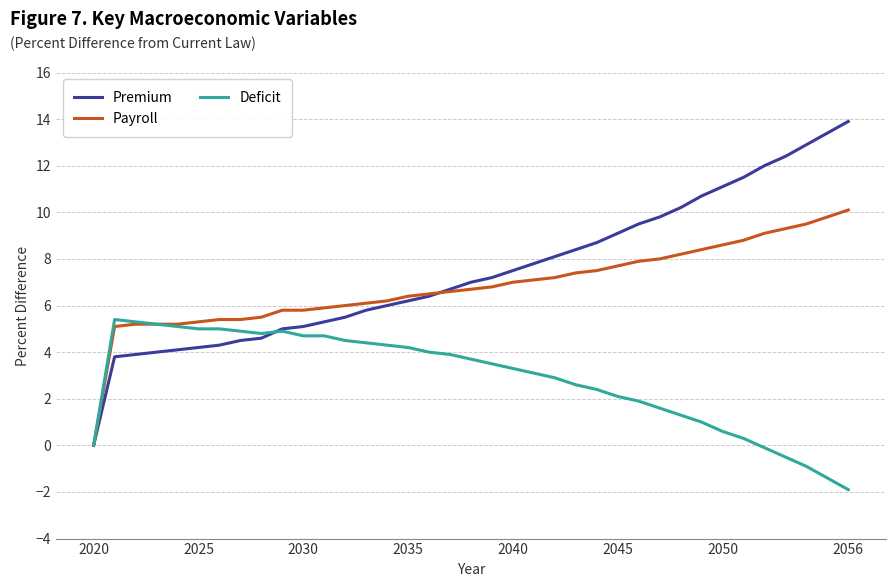

List the series in order of their peak value, highest first.

Premium, Payroll, Deficit